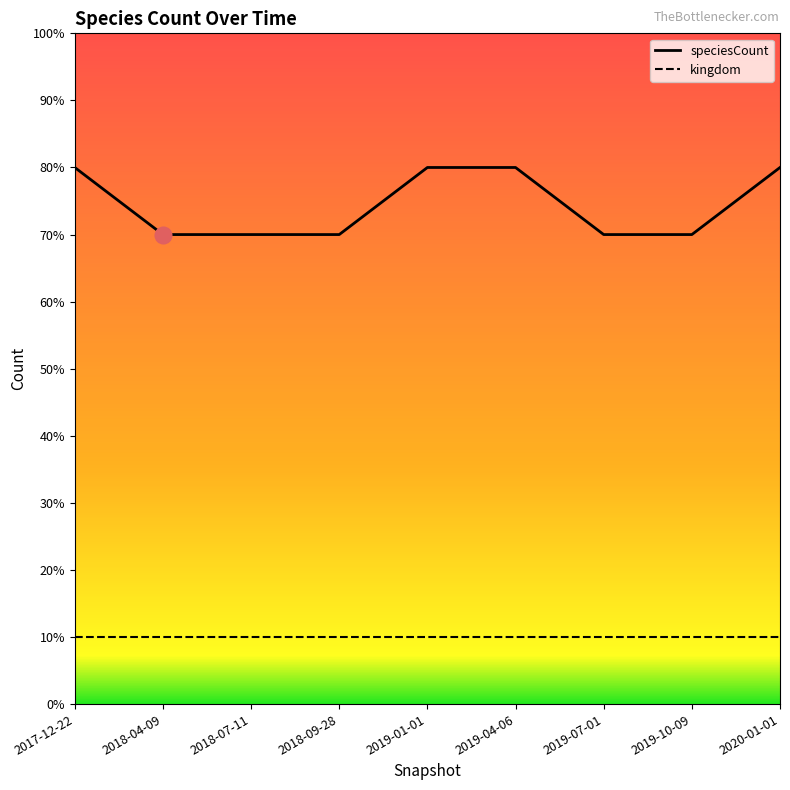

What is the label of the 3rd point from the left?

2018-07-11